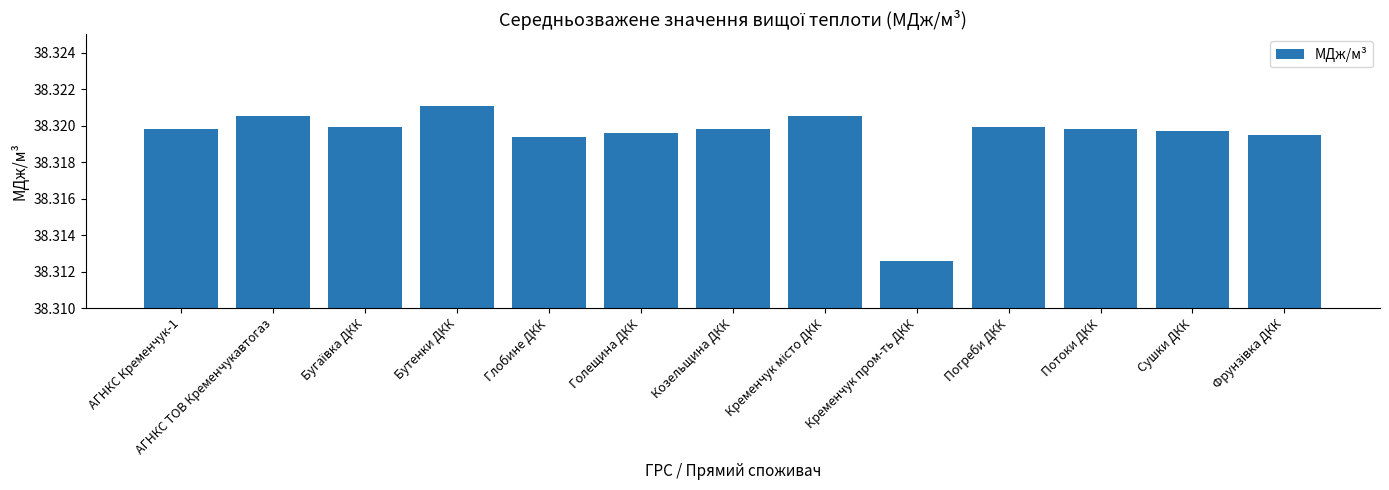

Count the number of data series in this chart.

1